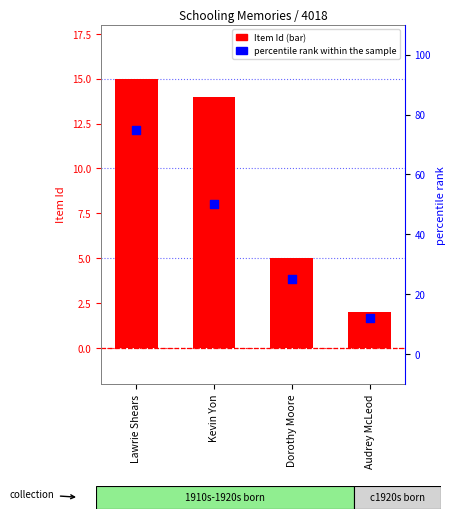

Which series has the largest total across all categories?

percentile rank within the sample